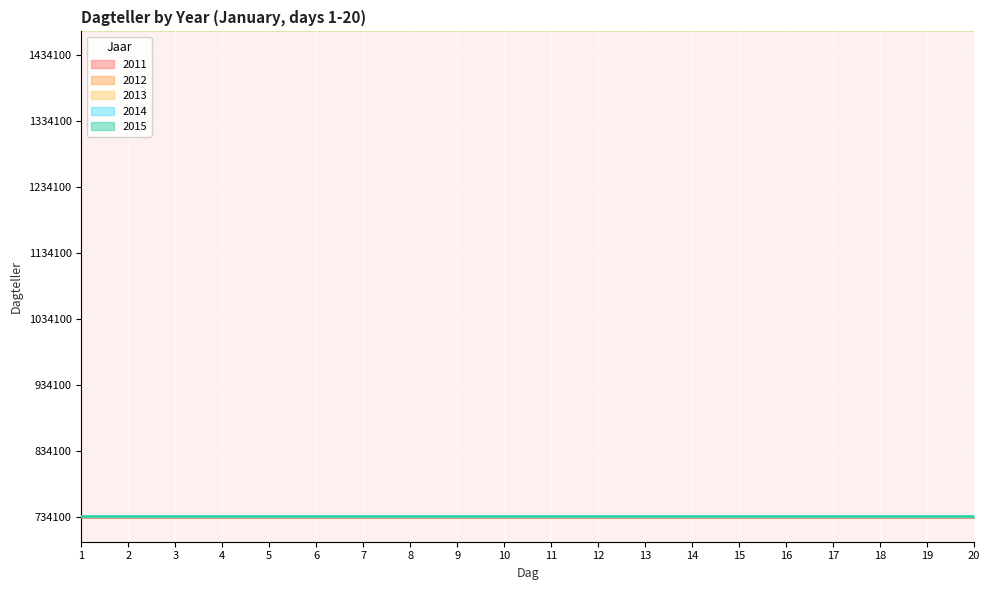

What is the difference between the second highest and second lowest values in the 2011 series?

17